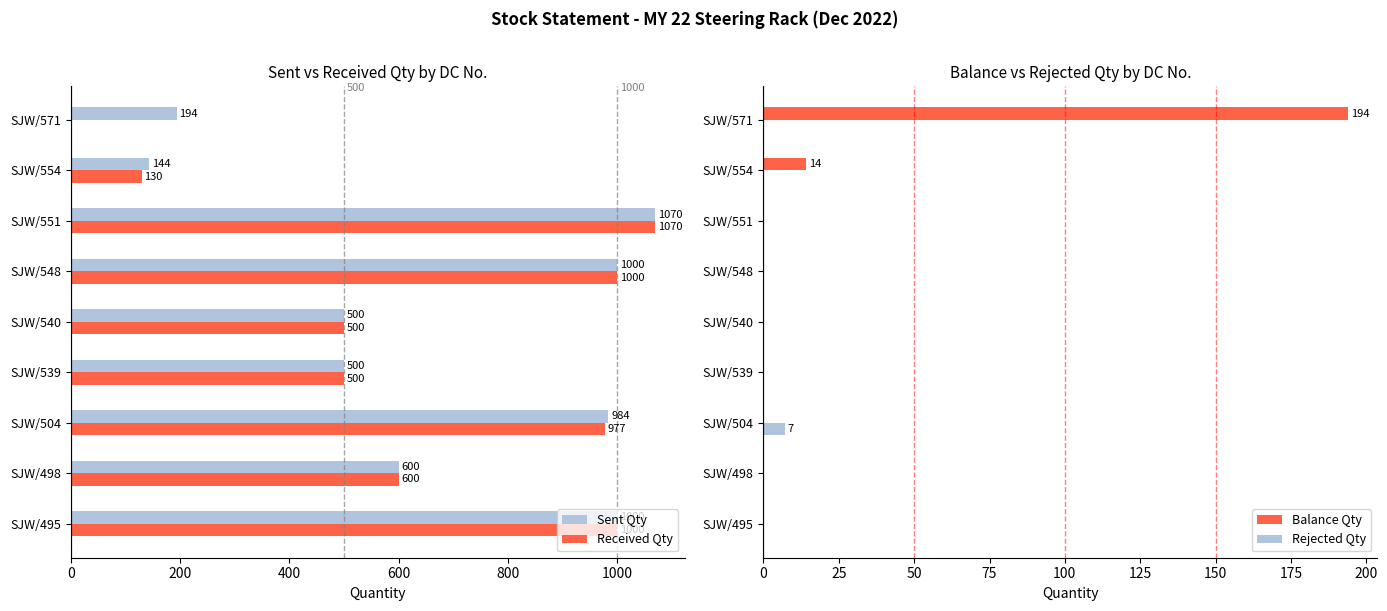

Which category has the highest value in the Received Qty series?

SJW/551